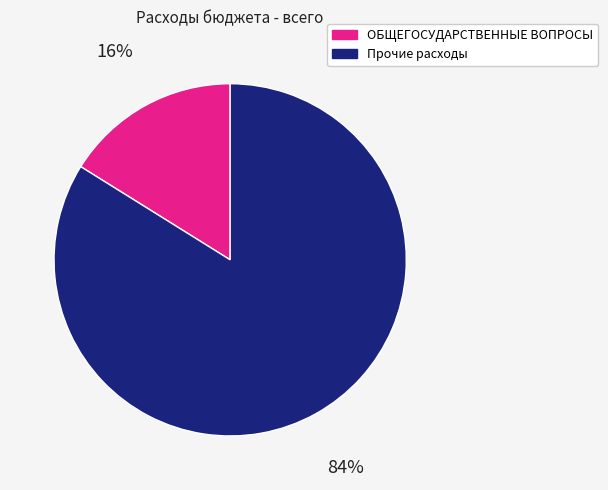

Which category has the biggest portion of the pie?

Прочие расходы